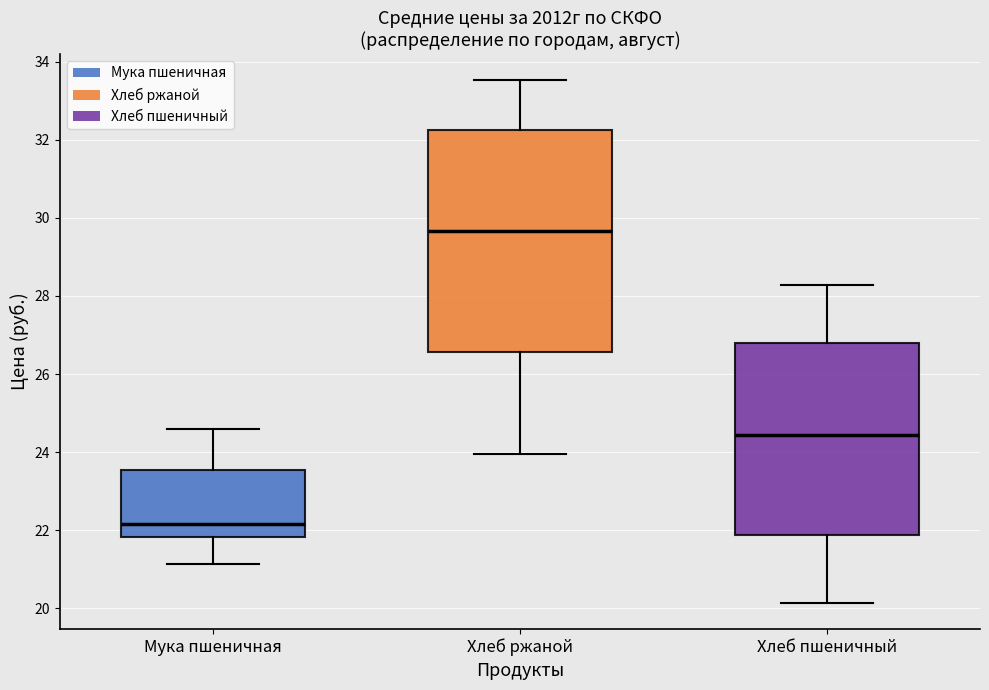

Reading left to right, transcribe this box plot: for each box, give where its median line is, the range the box spans, and where its two whiskers end, as read against the y-axis. The values are not printed on the chart, so give them approximately, as read against the axis.

Мука пшеничная: median 22.2, box 21.8 to 23.6, whiskers 21.2 to 24.6
Хлеб ржаной: median 29.6, box 26.6 to 32.2, whiskers 24.0 to 33.6
Хлеб пшеничный: median 24.4, box 21.8 to 26.8, whiskers 20.2 to 28.2